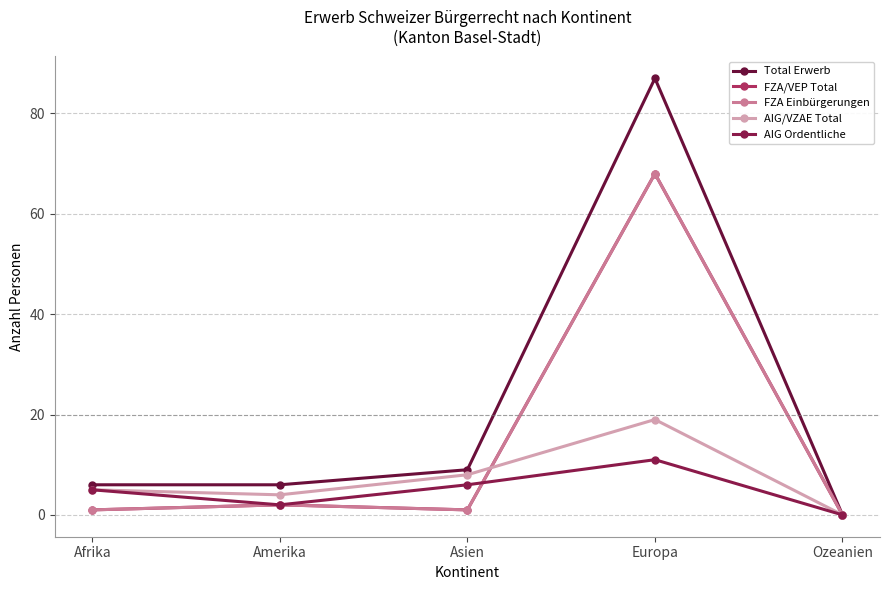

Is this an area chart (filled region under the line)?

No